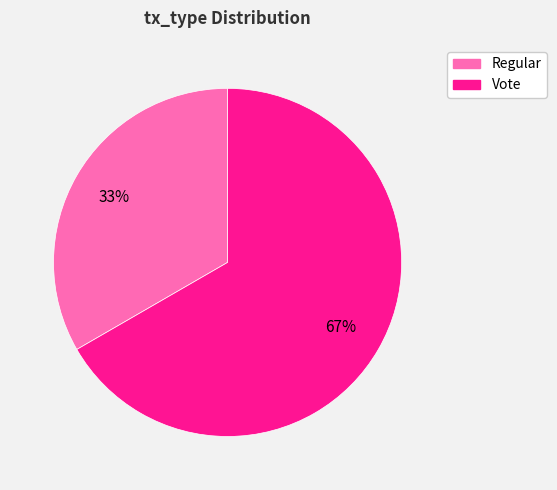

To the nearest percent, what is the combined percentage of Regular and Vote?

100%